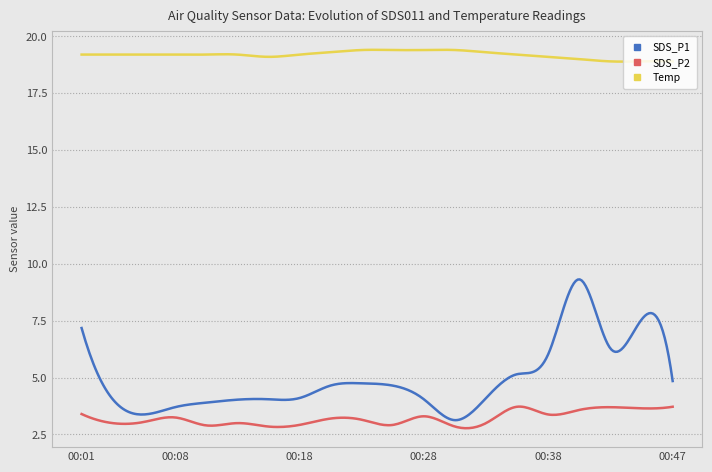

Which series has the largest total across all categories?

Temp